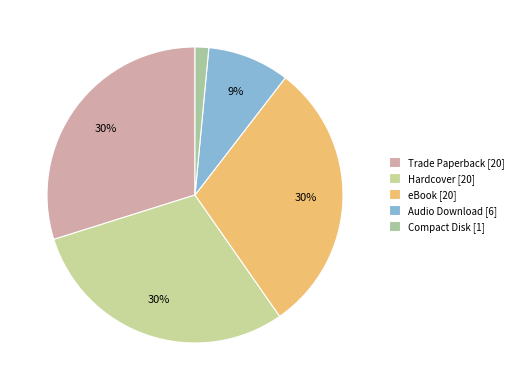

Is there any slice that represents more than half of the pie?

No